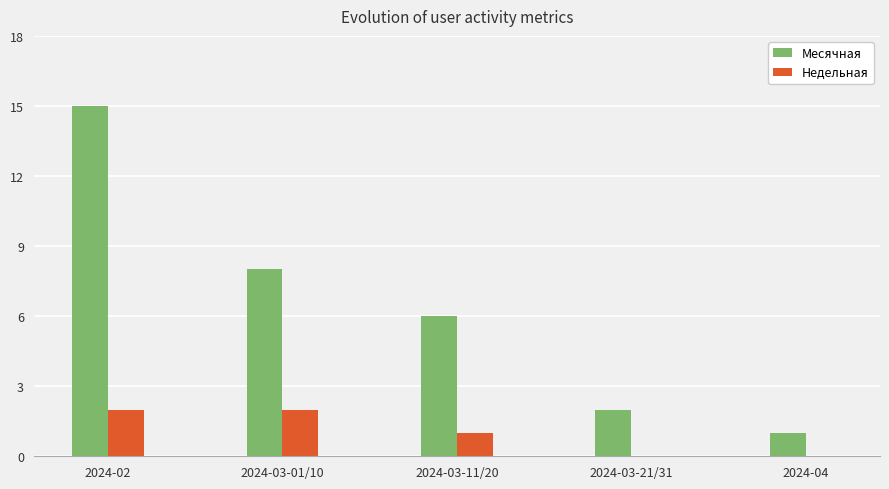

What is the sum of all Недельная values?

5